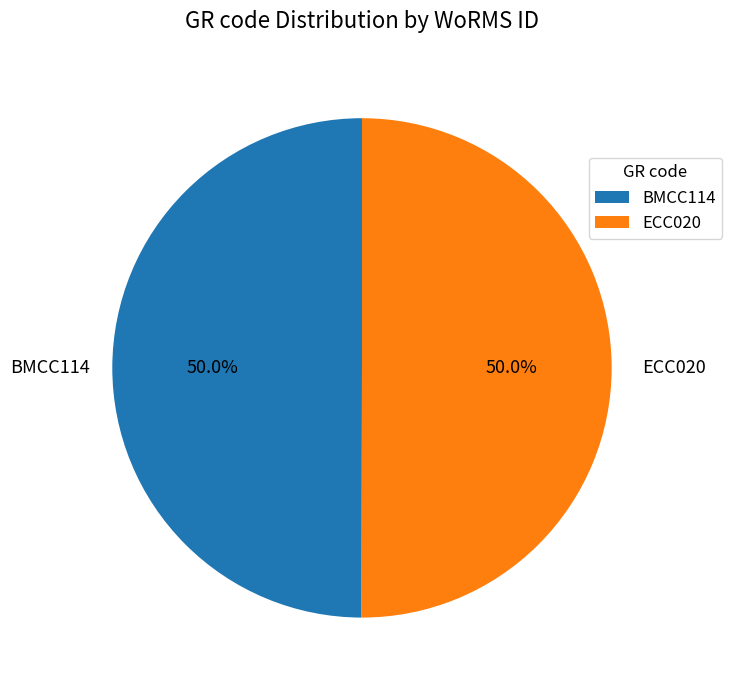

How many slices are in this pie chart?

2